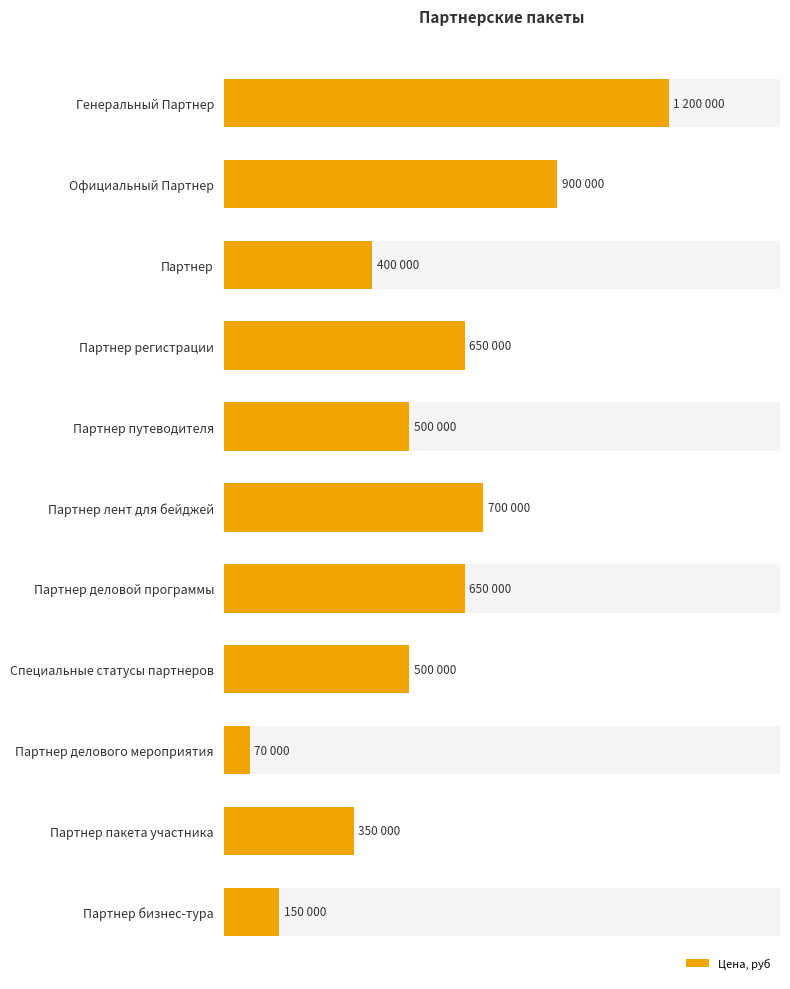

What is the difference between the maximum and minimum values?

1130000